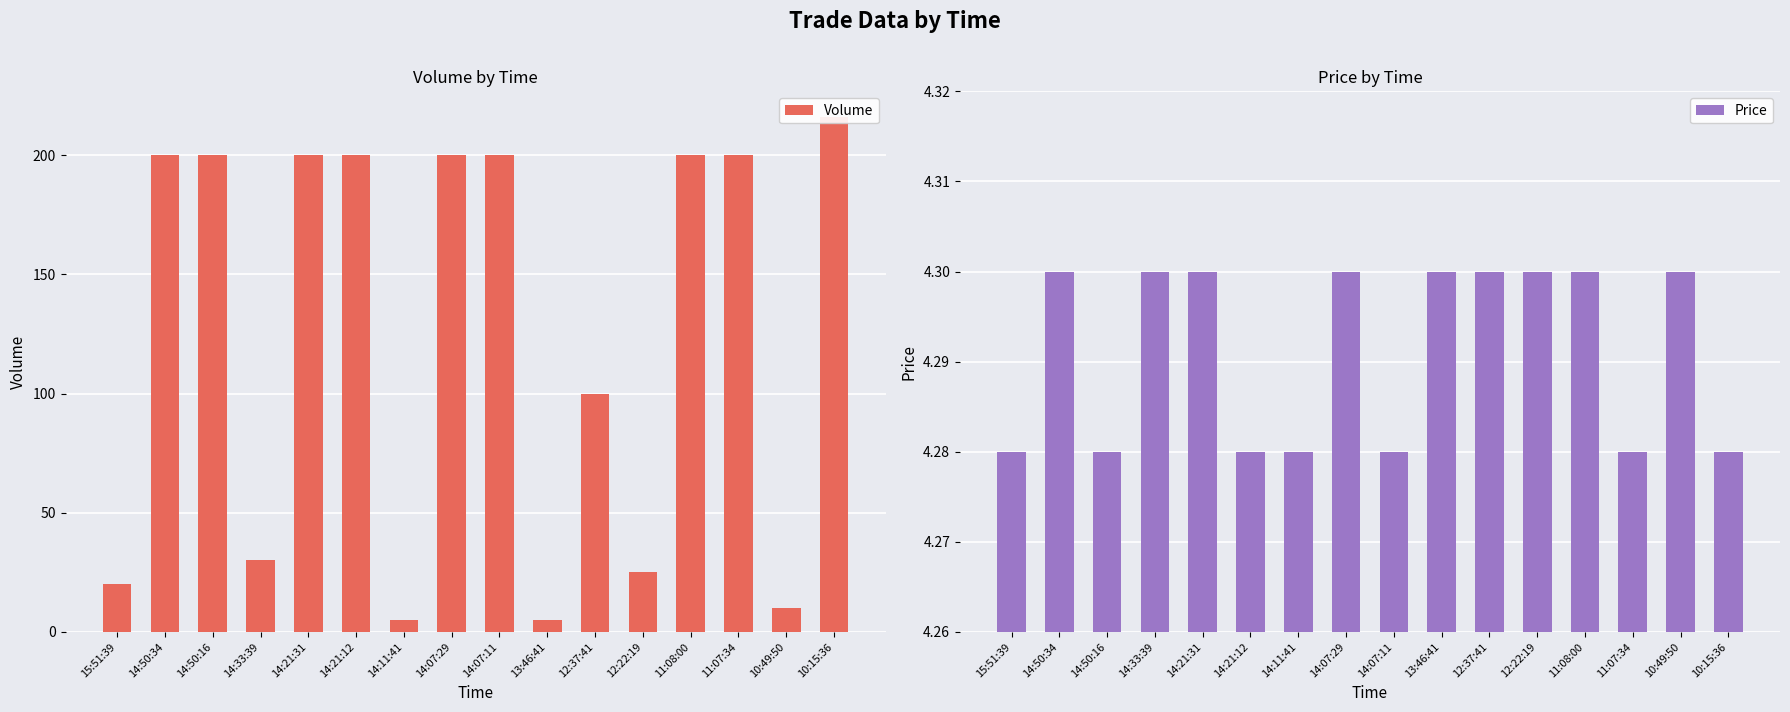

Which label corresponds to the smallest value in the chart?

15:51:39